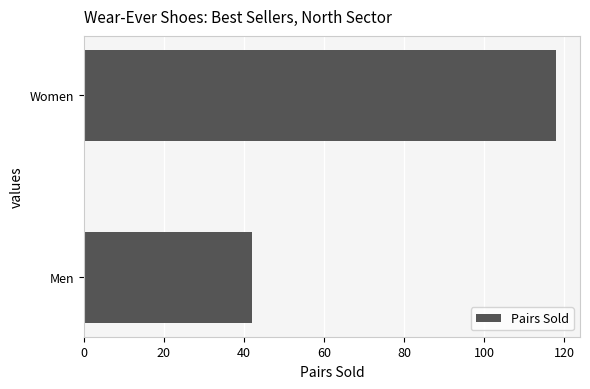

What is the sum of all values?

160